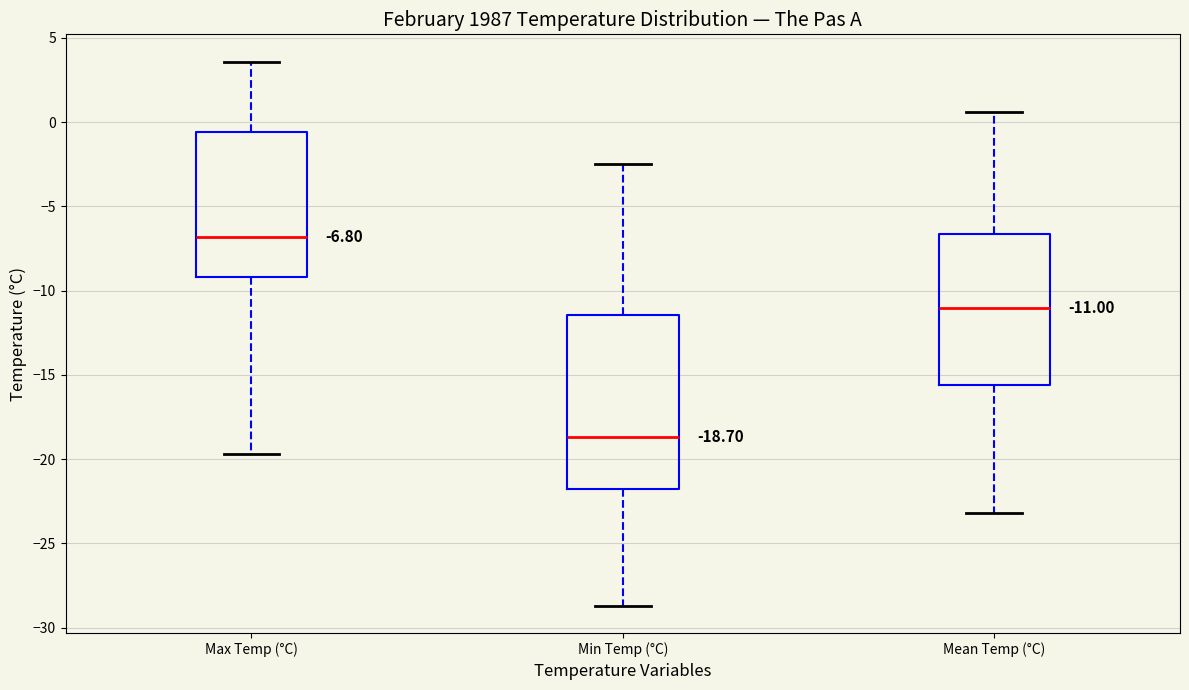

Comparing the boxes themselves (not the whiskers), which one is the tallest?

Min Temp (°C)